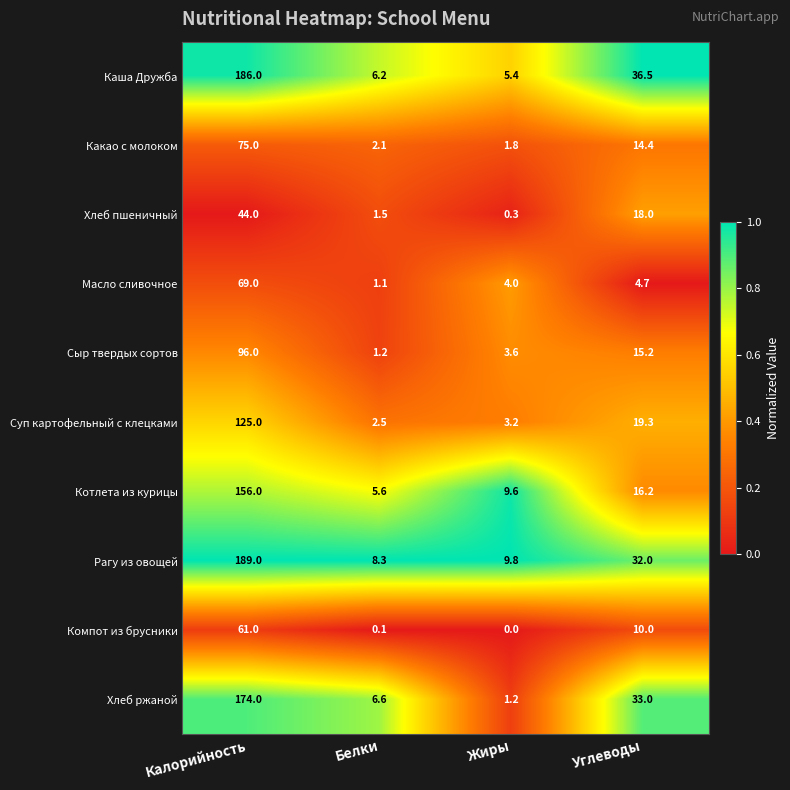

What is the difference between the Масло сливочное values at Калорийность and Углеводы?

64.3